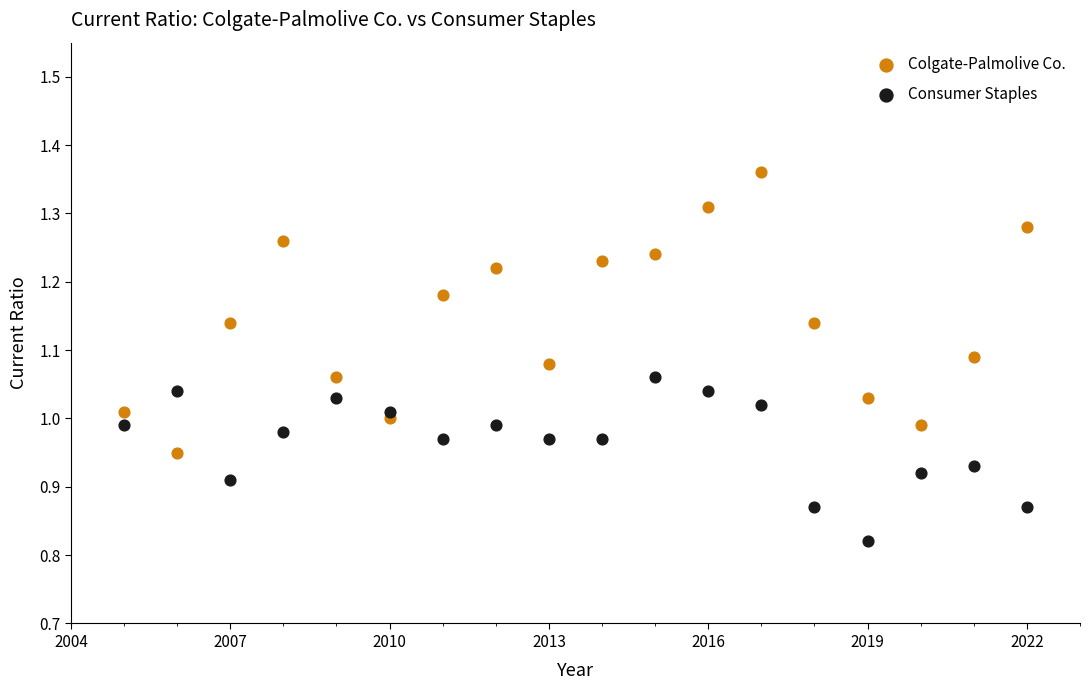

Which series contains the lowest Y value?

Consumer Staples